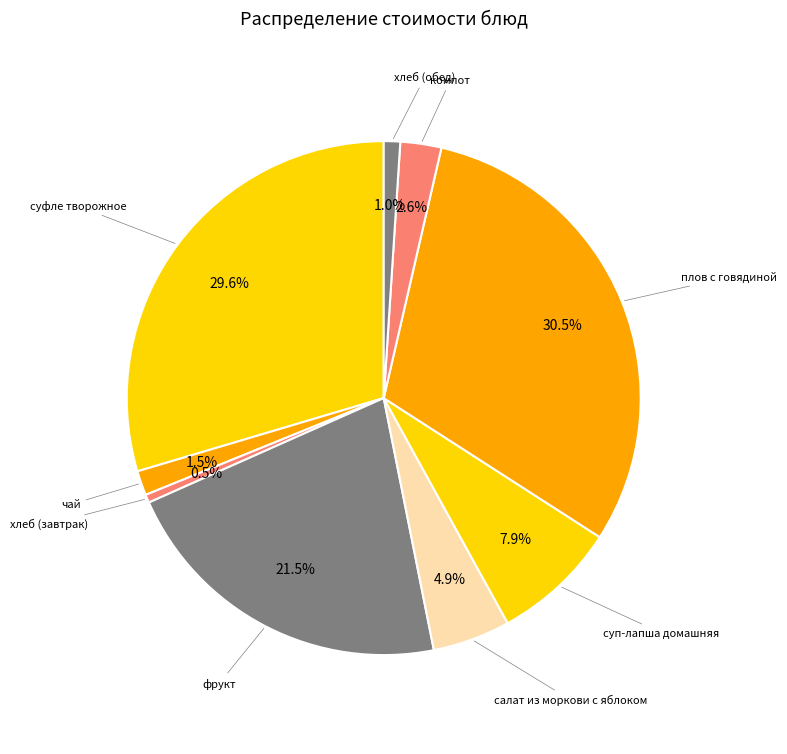

How many slices are in this pie chart?

9